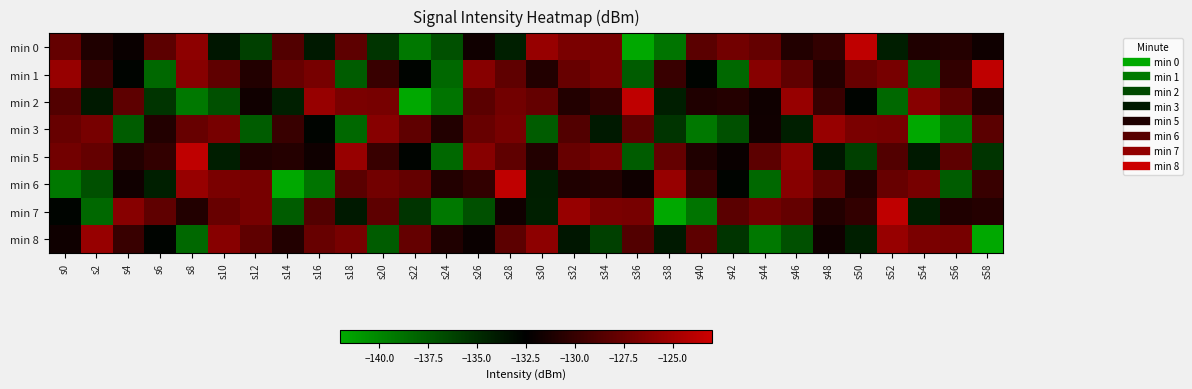

Reading left to right, what are all the values shown in this chart?

min 0: s0=-127.9	s2=-131.1	s4=-132.0	s6=-128.2	s8=-125.9	s10=-133.7	s12=-136.1	s14=-128.7	s16=-134.0	s18=-128.2	s20=-135.4	s22=-139.2	s24=-137.0	s26=-131.7	s28=-134.2	s30=-125.5	s32=-126.8	s34=-127.0	s36=-141.9	s38=-139.0	s40=-128.3	s42=-127.2	s44=-127.9	s46=-130.9	s48=-130.2	s50=-123.6	s52=-134.2	s54=-131.1	s56=-130.8	s58=-131.8
min 1: s0=-125.5	s2=-129.9	s4=-132.7	s6=-138.3	s8=-126.2	s10=-128.1	s12=-130.9	s14=-127.7	s16=-127.0	s18=-137.6	s20=-129.9	s22=-132.7	s24=-138.3	s26=-126.2	s28=-128.1	s30=-130.9	s32=-127.7	s34=-127.0	s36=-137.6	s38=-129.9	s40=-132.7	s42=-138.3	s44=-126.2	s46=-128.1	s48=-130.9	s50=-127.7	s52=-127.0	s54=-137.6	s56=-130.2	s58=-123.6
min 2: s0=-128.7	s2=-134.0	s4=-128.2	s6=-135.4	s8=-139.2	s10=-137.0	s12=-131.7	s14=-134.2	s16=-125.5	s18=-126.8	s20=-127.0	s22=-141.9	s24=-139.0	s26=-128.3	s28=-127.2	s30=-127.9	s32=-130.9	s34=-130.2	s36=-123.6	s38=-134.2	s40=-131.1	s42=-130.8	s44=-131.8	s46=-125.5	s48=-129.9	s50=-132.7	s52=-138.3	s54=-126.2	s56=-128.1	s58=-130.9
min 3: s0=-127.7	s2=-127.0	s4=-137.6	s6=-130.9	s8=-127.7	s10=-127.0	s12=-137.6	s14=-129.9	s16=-132.7	s18=-138.3	s20=-126.2	s22=-128.1	s24=-130.9	s26=-127.7	s28=-127.0	s30=-137.6	s32=-128.7	s34=-134.0	s36=-128.2	s38=-135.4	s40=-139.2	s42=-137.0	s44=-131.7	s46=-134.2	s48=-125.5	s50=-126.8	s52=-127.0	s54=-141.9	s56=-139.0	s58=-128.3
min 5: s0=-127.2	s2=-127.9	s4=-130.9	s6=-130.2	s8=-123.6	s10=-134.2	s12=-131.1	s14=-130.8	s16=-131.8	s18=-125.5	s20=-129.9	s22=-132.7	s24=-138.3	s26=-126.2	s28=-128.1	s30=-130.9	s32=-127.7	s34=-127.0	s36=-137.6	s38=-127.9	s40=-131.1	s42=-132.0	s44=-128.2	s46=-125.9	s48=-133.7	s50=-136.1	s52=-128.7	s54=-134.0	s56=-128.2	s58=-135.4
min 6: s0=-139.2	s2=-137.0	s4=-131.7	s6=-134.2	s8=-125.5	s10=-126.8	s12=-127.0	s14=-141.9	s16=-139.0	s18=-128.3	s20=-127.2	s22=-127.9	s24=-130.9	s26=-130.2	s28=-123.6	s30=-134.2	s32=-131.1	s34=-130.8	s36=-131.8	s38=-125.5	s40=-129.9	s42=-132.7	s44=-138.3	s46=-126.2	s48=-128.1	s50=-130.9	s52=-127.7	s54=-127.0	s56=-137.6	s58=-129.9
min 7: s0=-132.7	s2=-138.3	s4=-126.2	s6=-128.1	s8=-130.9	s10=-127.7	s12=-127.0	s14=-137.6	s16=-128.7	s18=-134.0	s20=-128.2	s22=-135.4	s24=-139.2	s26=-137.0	s28=-131.7	s30=-134.2	s32=-125.5	s34=-126.8	s36=-127.0	s38=-141.9	s40=-139.0	s42=-128.3	s44=-127.2	s46=-127.9	s48=-130.9	s50=-130.2	s52=-123.6	s54=-134.2	s56=-131.1	s58=-130.8
min 8: s0=-131.8	s2=-125.5	s4=-129.9	s6=-132.7	s8=-138.3	s10=-126.2	s12=-128.1	s14=-130.9	s16=-127.7	s18=-127.0	s20=-137.6	s22=-127.9	s24=-131.1	s26=-132.0	s28=-128.2	s30=-125.9	s32=-133.7	s34=-136.1	s36=-128.7	s38=-134.0	s40=-128.2	s42=-135.4	s44=-139.2	s46=-137.0	s48=-131.7	s50=-134.2	s52=-125.5	s54=-126.8	s56=-127.0	s58=-141.9